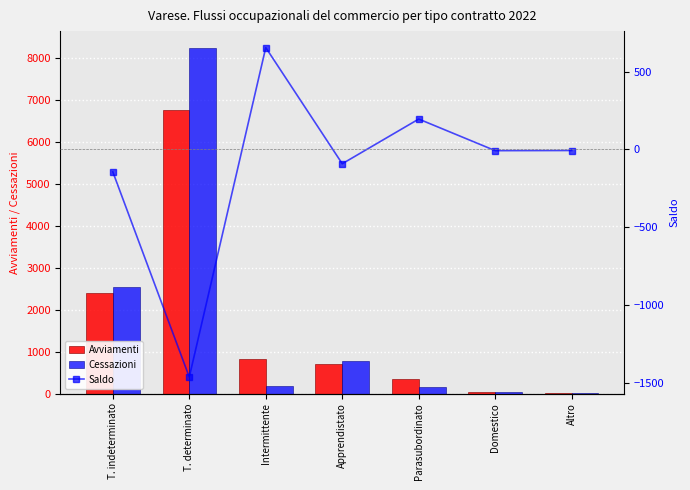

What is the label of the 2nd bar from the right?

Domestico